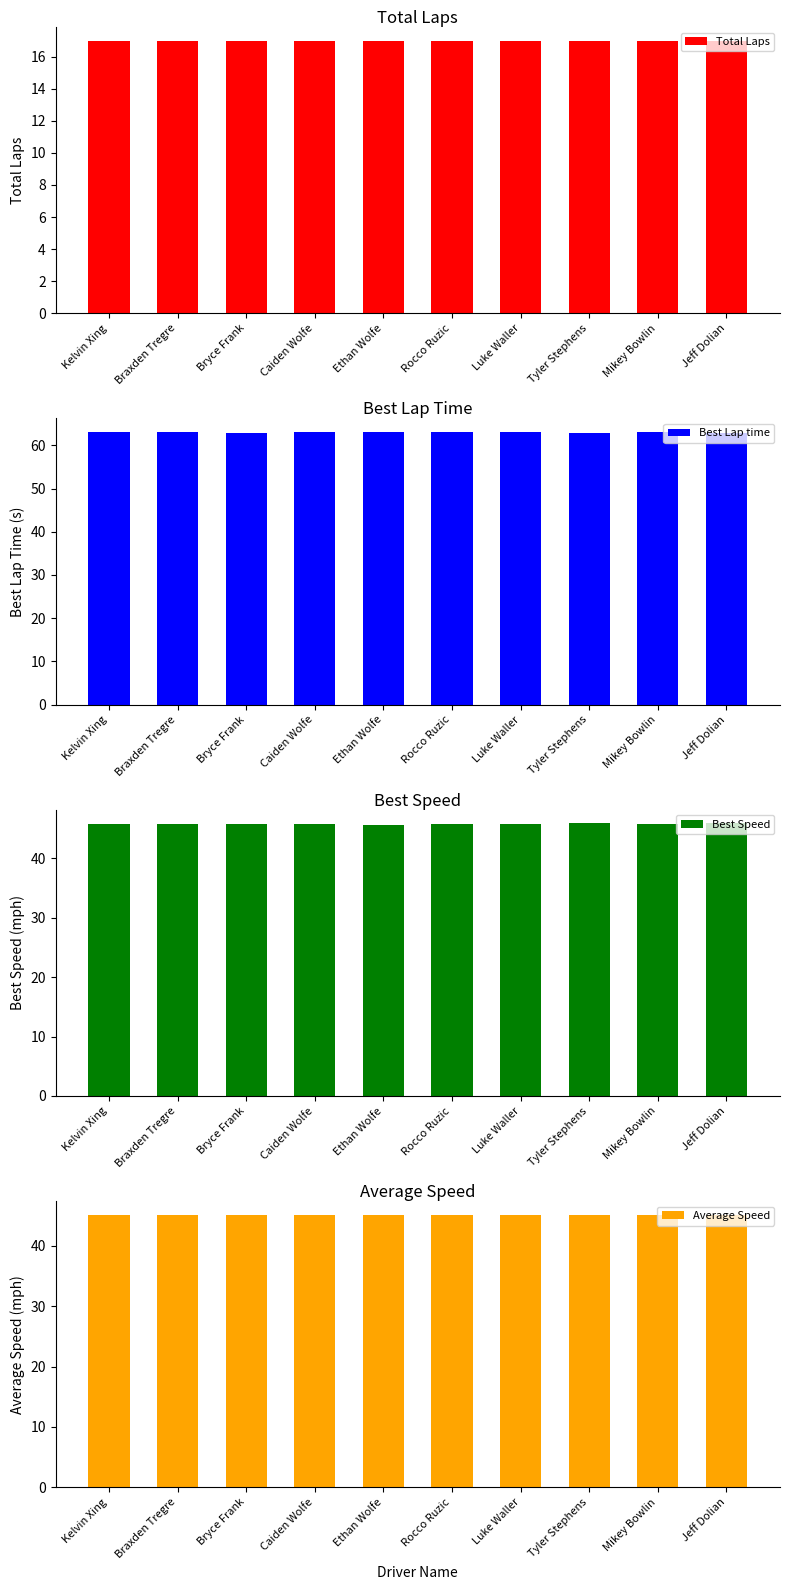

Reading right to left, what are all the values shown in this chart?

Total Laps: 17.0	17.0	17.0	17.0	17.0	17.0	17.0	17.0	17.0	17.0
Best Lap time: 62.8	63.0	62.8	63.0	63.0	63.1	63.0	62.9	63.0	63.0
Best Speed: 45.8	45.7	45.9	45.7	45.7	45.7	45.7	45.8	45.7	45.7
Average Speed: 45.0	45.1	45.1	45.1	45.1	45.1	45.1	45.1	45.1	45.1